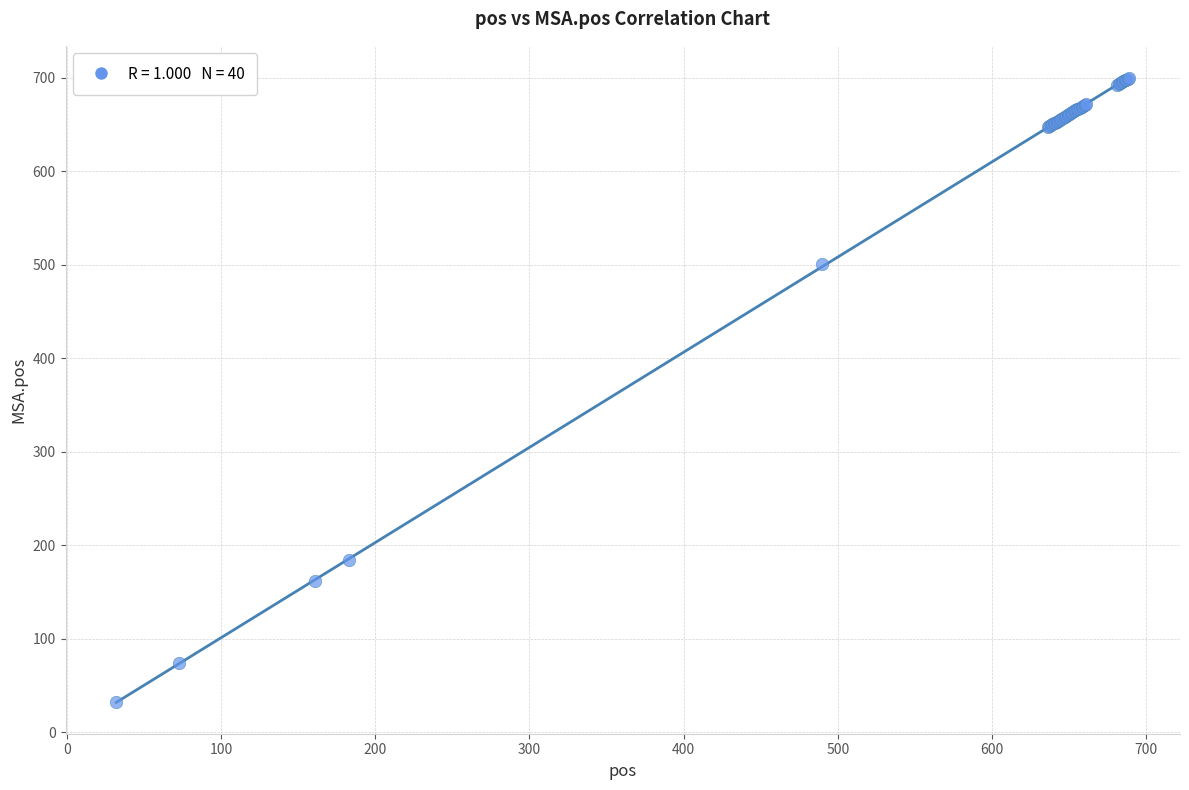

What Y value in the scatter plot is closest to 366?

501